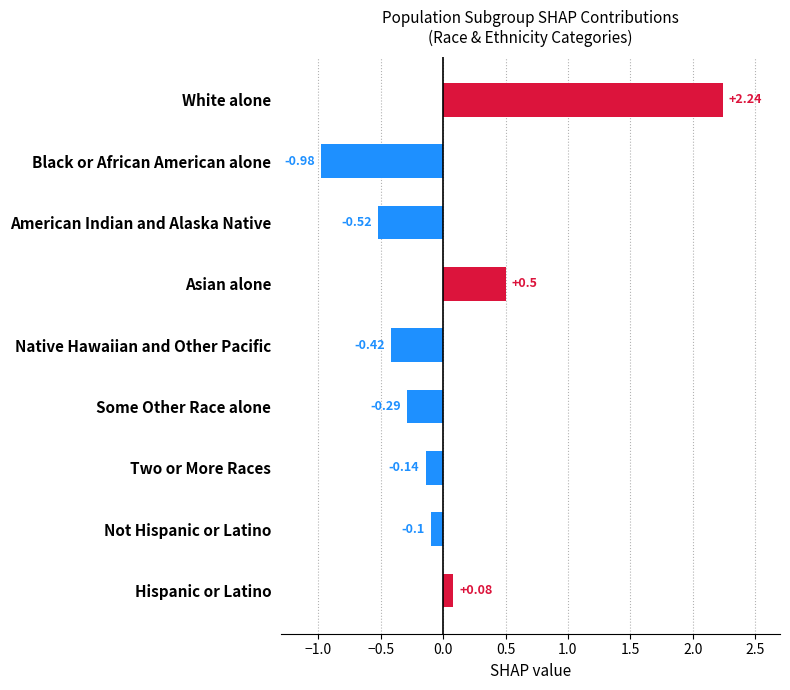

How many values are below zero?

6